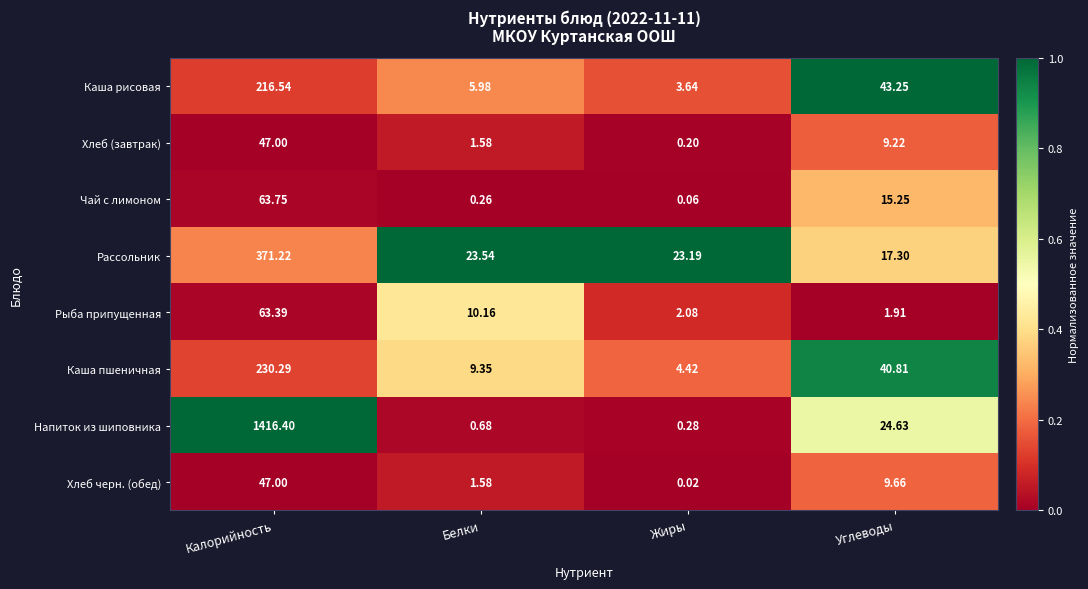

Which series changed the most between Жиры and Углеводы?

Каша рисовая